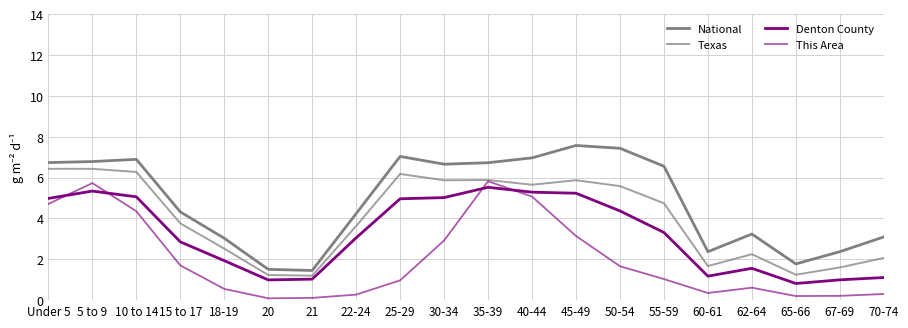

Does the chart display data point markers on the line(s)?

No